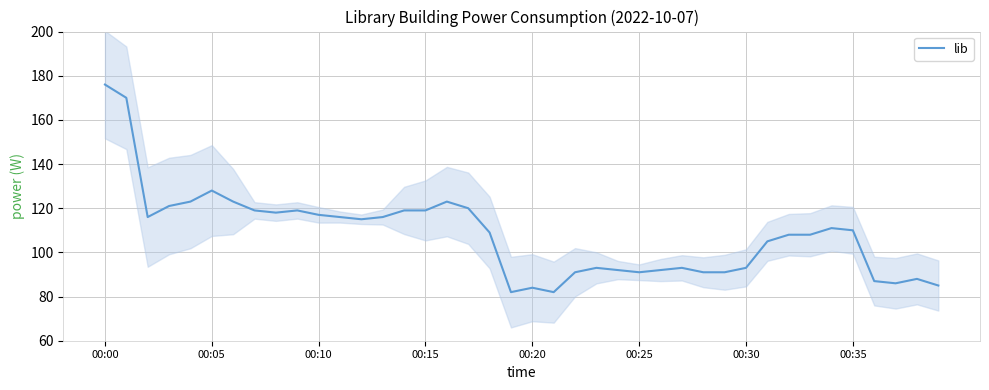

What is the maximum value for lib?

176